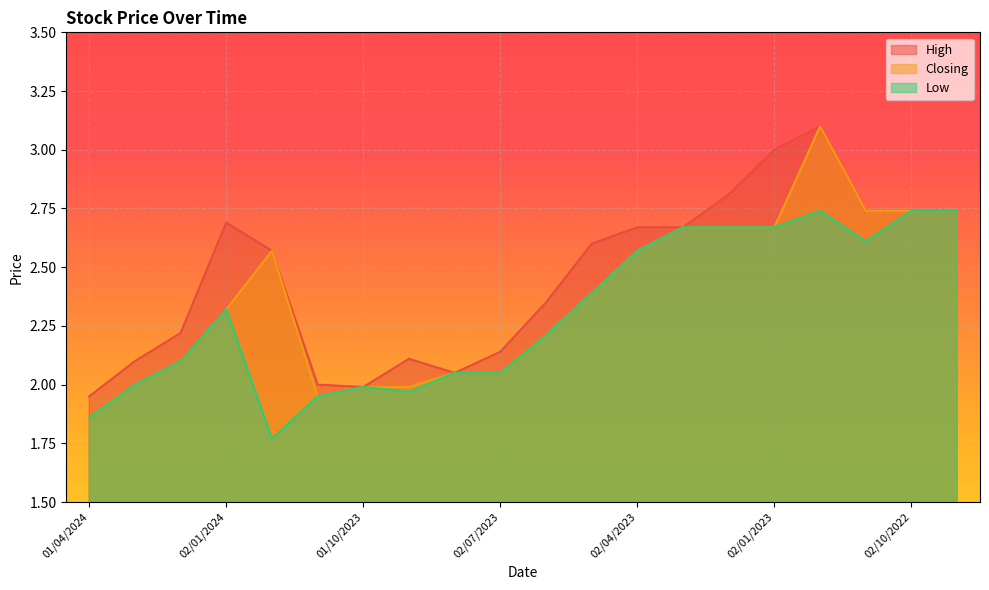

Where is the first local maximum for Low?

02/01/2024